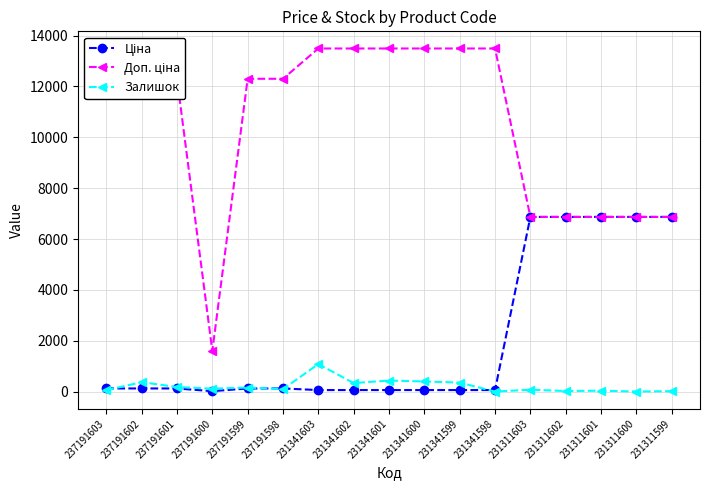

At how many categories does at least one series exceed 2364?

16